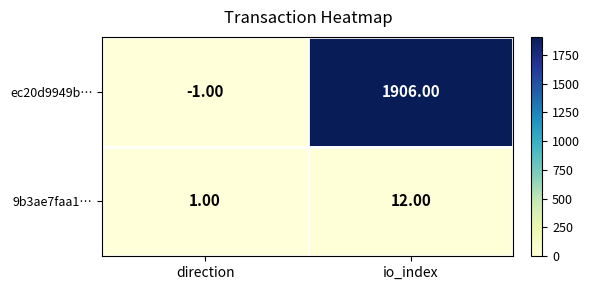

Which category has the lowest value in the 9b3ae7faa1… series?

direction